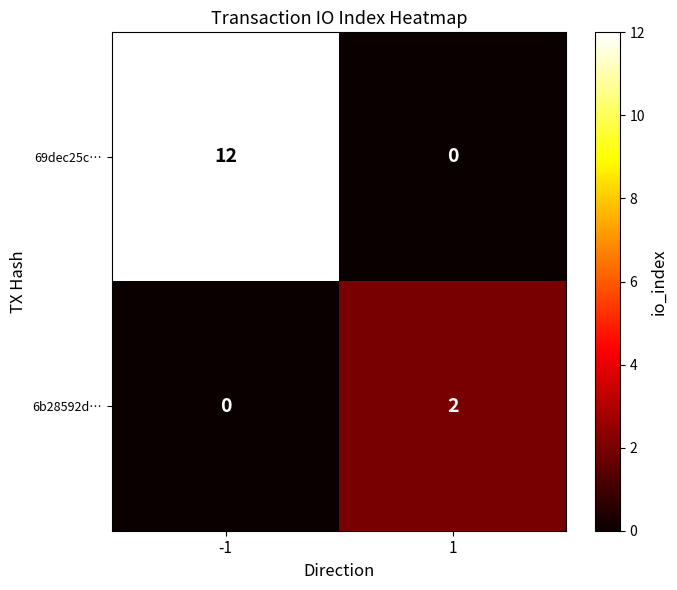

What is the sum of all 69dec25c… values?

12